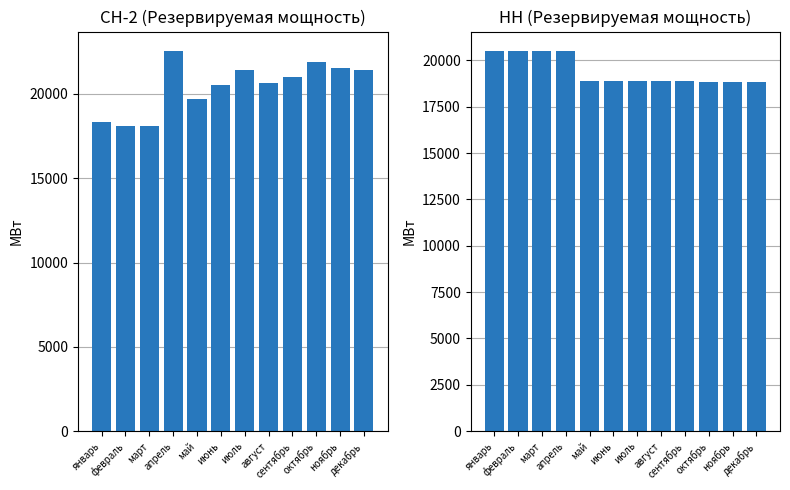

How many data points does each series have?

12